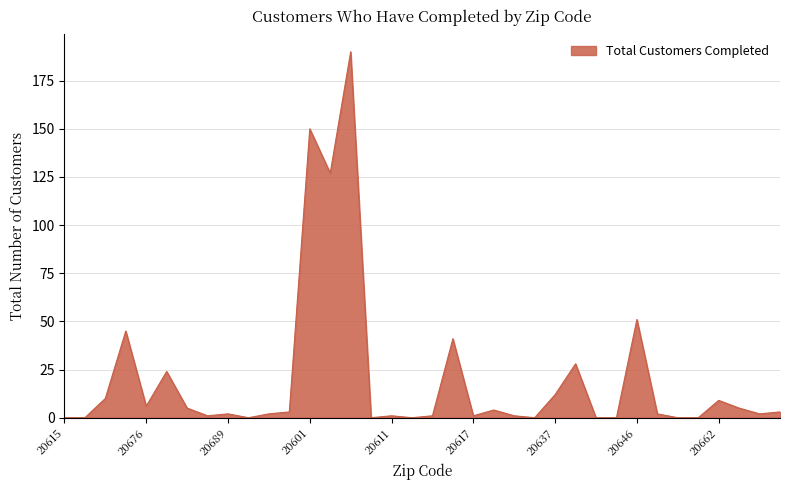

What is the difference between the maximum and minimum values?

190